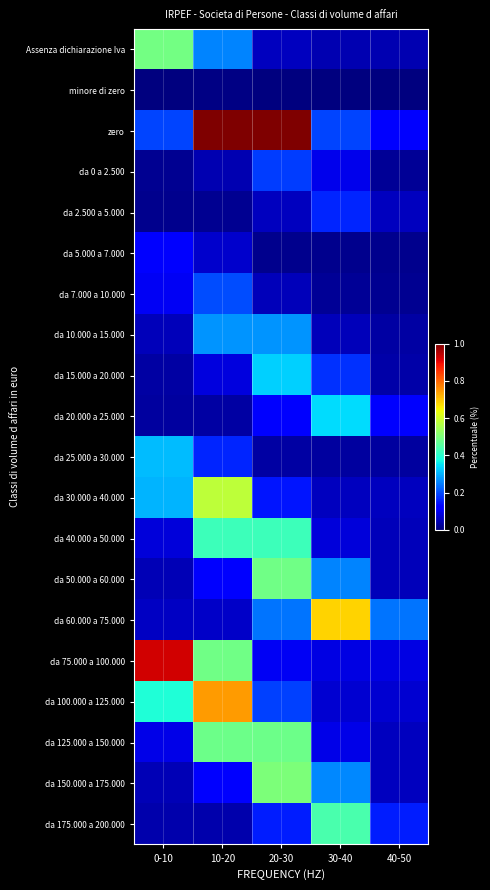

Reading right to left, transcribe all the data shown in this chart.

Assenza dichiarazione Iva: 40-50=0.0	30-40=0.0	20-30=0.1	10-20=0.3	0-10=0.5
minore di zero: 40-50=0.0	30-40=0.0	20-30=0.0	10-20=0.0	0-10=0.0
zero: 40-50=0.1	30-40=0.2	20-30=1.0	10-20=1.0	0-10=0.2
da 0 a 2.500: 40-50=0.0	30-40=0.1	20-30=0.2	10-20=0.0	0-10=0.0
da 2.500 a 5.000: 40-50=0.1	30-40=0.2	20-30=0.1	10-20=0.0	0-10=0.0
da 5.000 a 7.000: 40-50=0.0	30-40=0.0	20-30=0.0	10-20=0.1	0-10=0.1
da 7.000 a 10.000: 40-50=0.0	30-40=0.0	20-30=0.1	10-20=0.2	0-10=0.1
da 10.000 a 15.000: 40-50=0.0	30-40=0.1	20-30=0.3	10-20=0.3	0-10=0.1
da 15.000 a 20.000: 40-50=0.0	30-40=0.2	20-30=0.3	10-20=0.1	0-10=0.0
da 20.000 a 25.000: 40-50=0.1	30-40=0.3	20-30=0.1	10-20=0.0	0-10=0.0
da 25.000 a 30.000: 40-50=0.0	30-40=0.0	20-30=0.0	10-20=0.2	0-10=0.3
da 30.000 a 40.000: 40-50=0.1	30-40=0.1	20-30=0.1	10-20=0.6	0-10=0.3
da 40.000 a 50.000: 40-50=0.1	30-40=0.1	20-30=0.4	10-20=0.4	0-10=0.1
da 50.000 a 60.000: 40-50=0.1	30-40=0.3	20-30=0.5	10-20=0.1	0-10=0.0
da 60.000 a 75.000: 40-50=0.2	30-40=0.7	20-30=0.2	10-20=0.1	0-10=0.1
da 75.000 a 100.000: 40-50=0.1	30-40=0.1	20-30=0.1	10-20=0.5	0-10=0.9
da 100.000 a 125.000: 40-50=0.1	30-40=0.1	20-30=0.2	10-20=0.7	0-10=0.4
da 125.000 a 150.000: 40-50=0.1	30-40=0.1	20-30=0.5	10-20=0.5	0-10=0.1
da 150.000 a 175.000: 40-50=0.1	30-40=0.3	20-30=0.5	10-20=0.1	0-10=0.0
da 175.000 a 200.000: 40-50=0.2	30-40=0.4	20-30=0.2	10-20=0.0	0-10=0.0